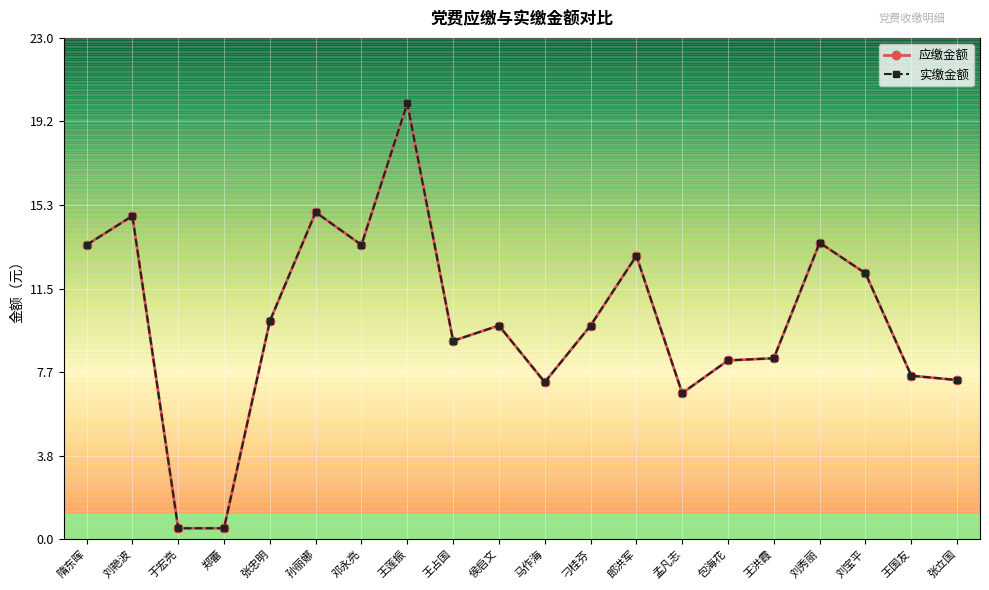

Does the chart have visible grid lines?

Yes